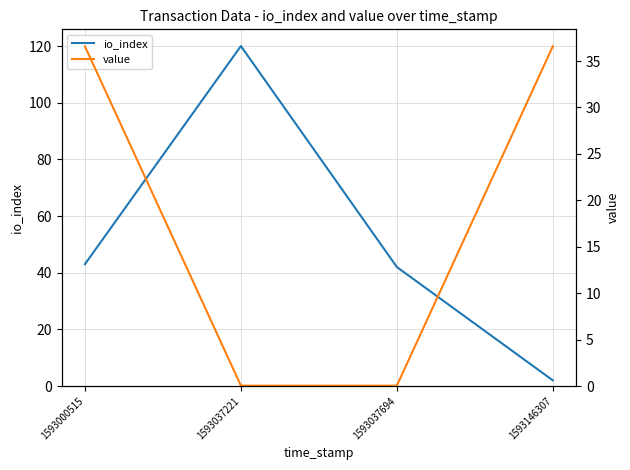

Reading left to right, what are all the values shown in this chart?

io_index: 1593000515=43.0	1593037221=120.0	1593037694=42.0	1593146307=2.0
value: 1593000515=36.6	1593037221=0.0	1593037694=0.0	1593146307=36.6